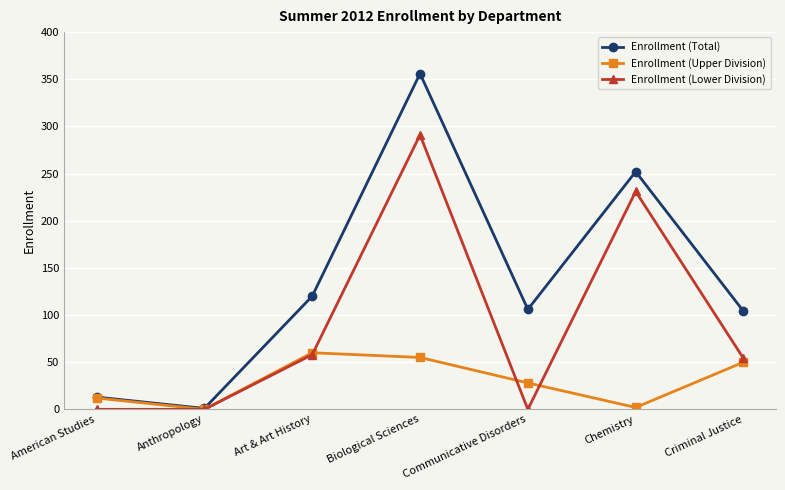

Which series has the widest spread of values?

Enrollment (Total)